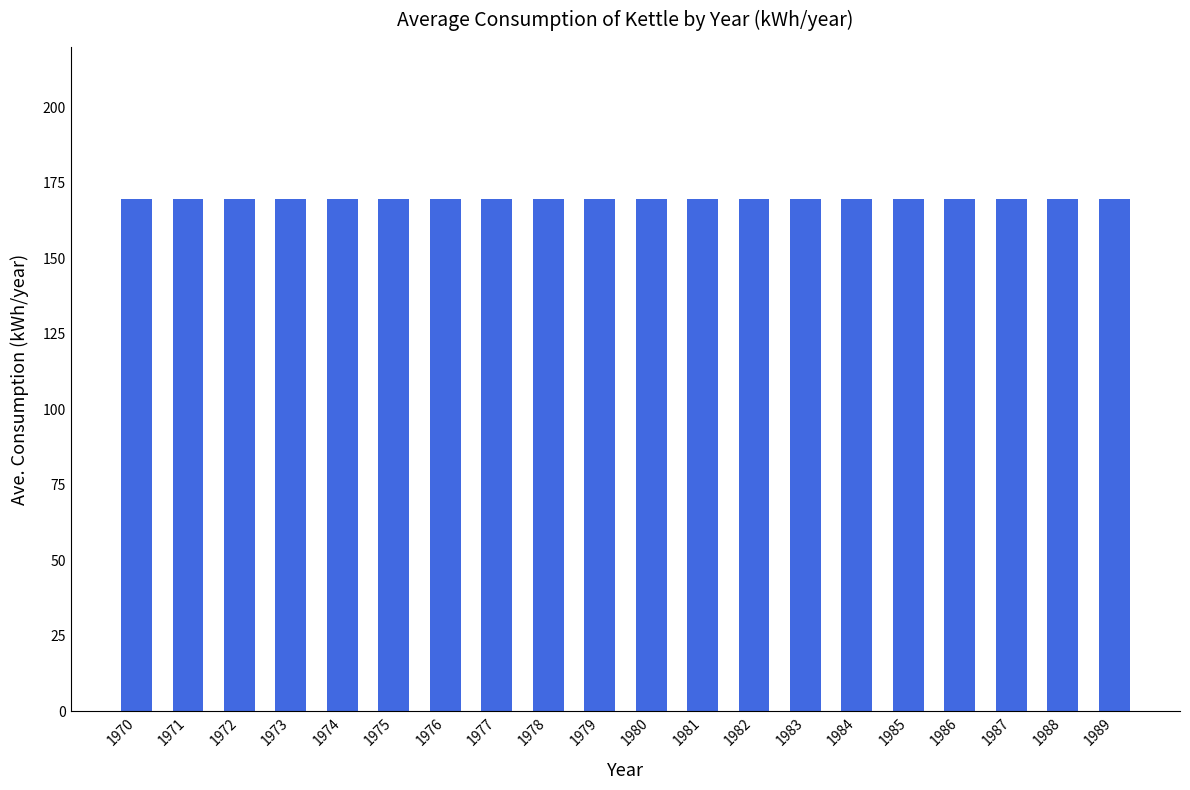

The value at 1976 is 67.6. True or false?

False